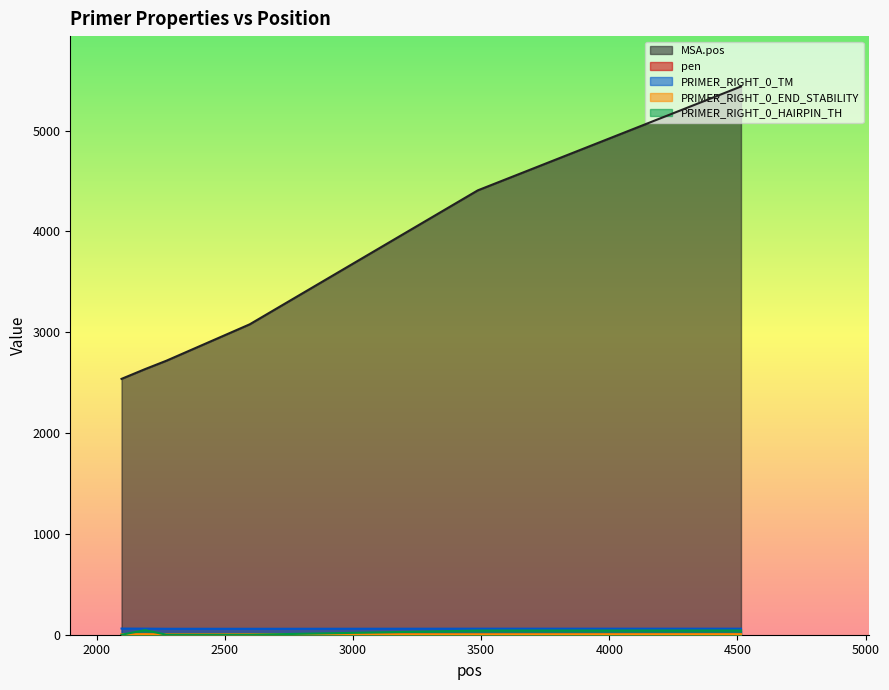

What is the sum of all pen values?

4.6